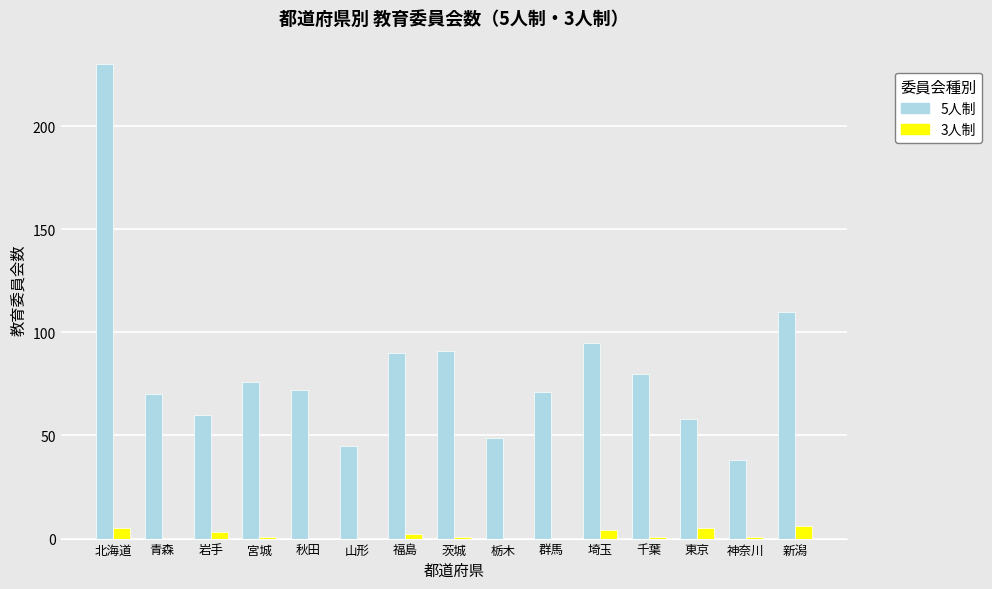

The 5人制 series shows 105 at 秋田. True or false?

False